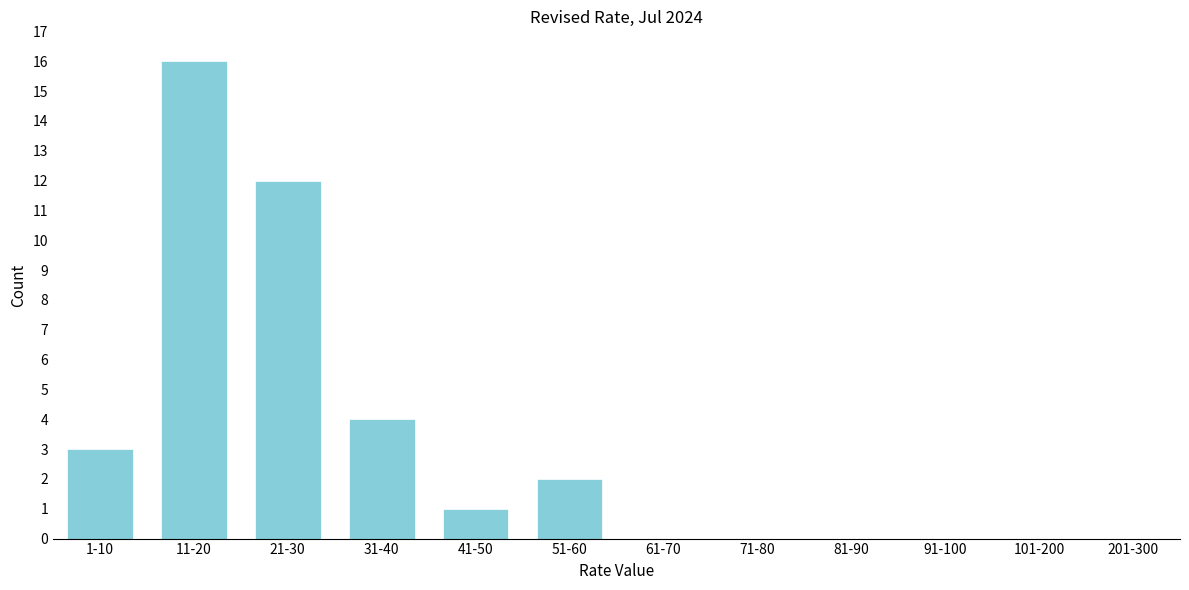

Reading left to right, what are all the values shown in this chart?

1-10=3	11-20=16	21-30=12	31-40=4	41-50=1	51-60=2	61-70=0	71-80=0	81-90=0	91-100=0	101-200=0	201-300=0